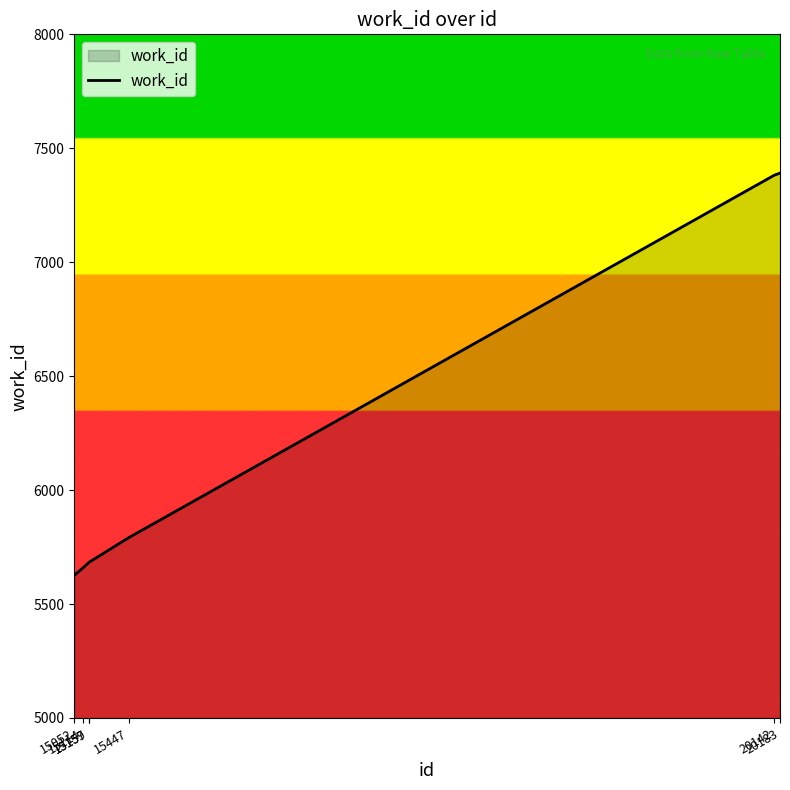

What is the difference between the values at 20142 and 15157?

1700